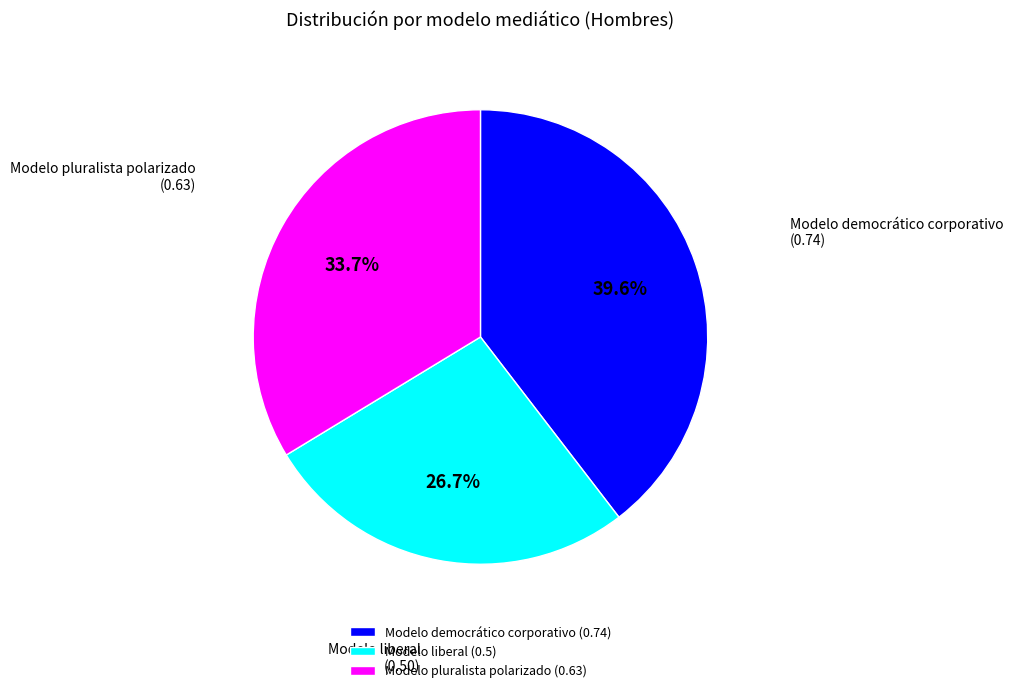

To the nearest percent, what is the difference between the largest and smallest slice percentages?

13%